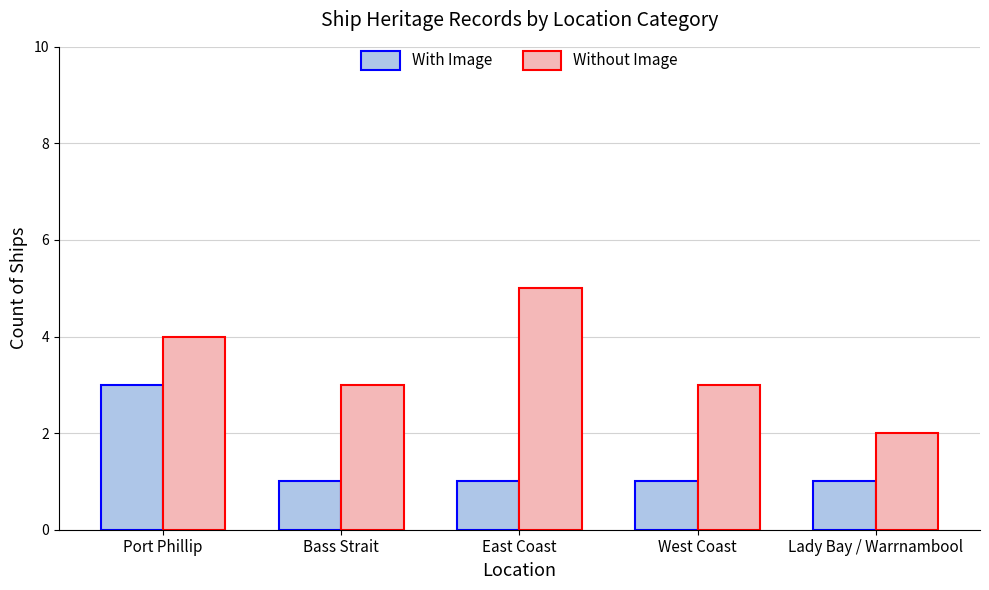

Reading right to left, what are all the values shown in this chart?

With Image: 1	1	1	1	3
Without Image: 2	3	5	3	4